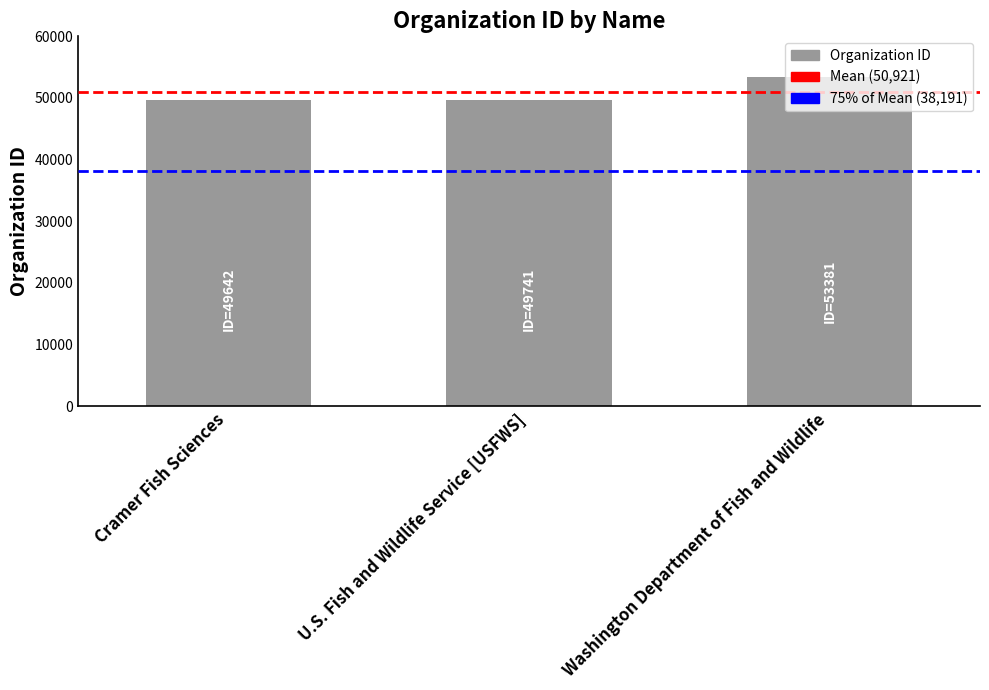

What is the greatest value displayed?

53381